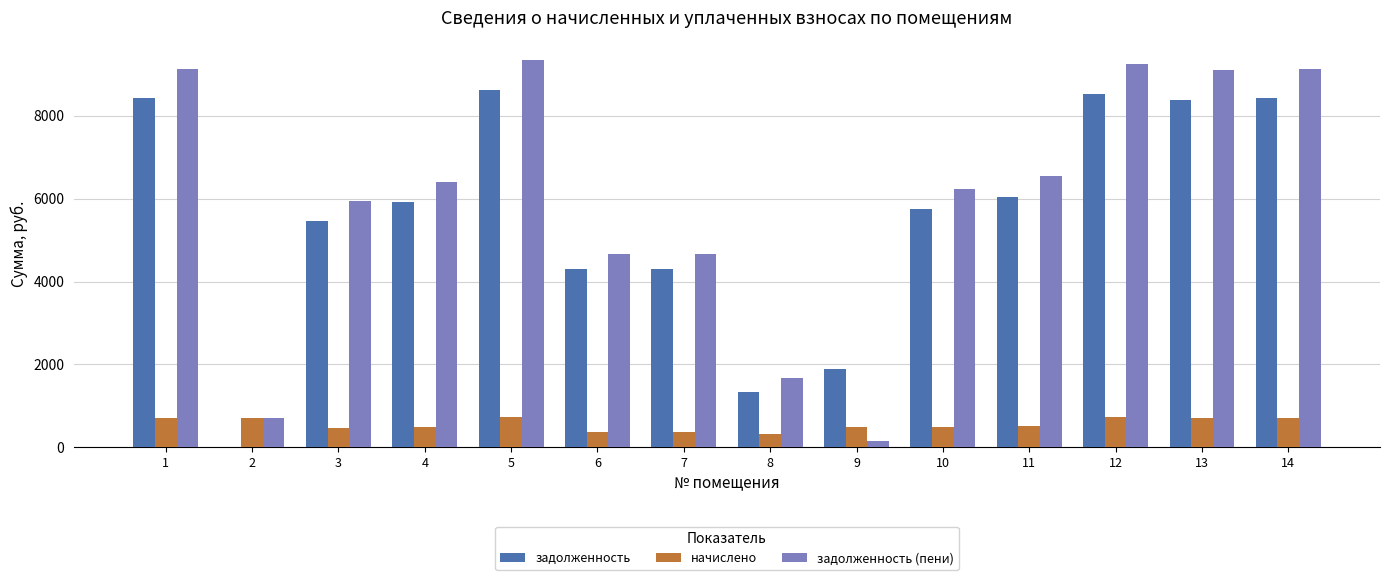

True or false: начислено has a value of 499.0 at 4.

True